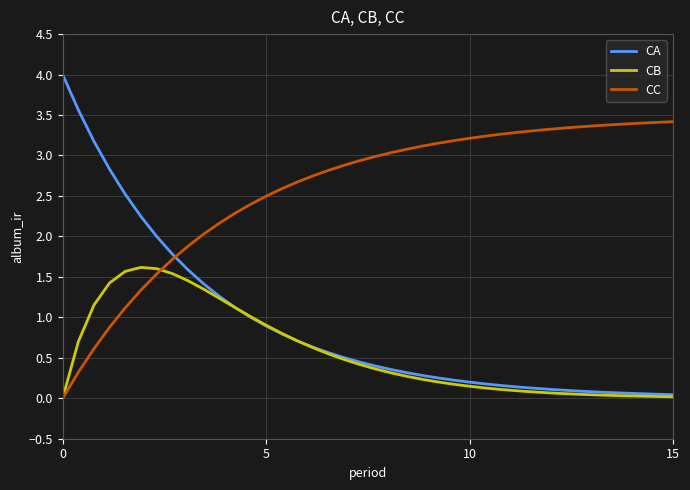

After their last crossing, which series has the higher values: CC or CA?

CC